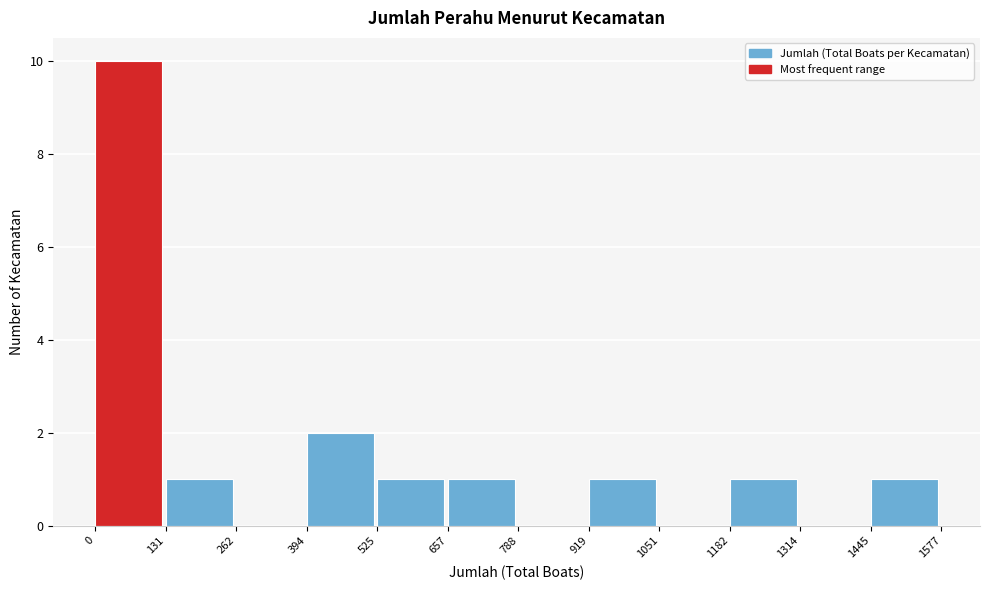

Reading left to right, list every bar in this chart as the range it spans on the x-axis followed by its height. The values are not printed on the chart, so give them approximately, as read against the axis.

0 to 131: 10
131 to 262: 1
262 to 394: 0
394 to 525: 2
525 to 657: 1
657 to 788: 1
788 to 919: 0
919 to 1051: 1
1051 to 1182: 0
1182 to 1314: 1
1314 to 1445: 0
1445 to 1577: 1